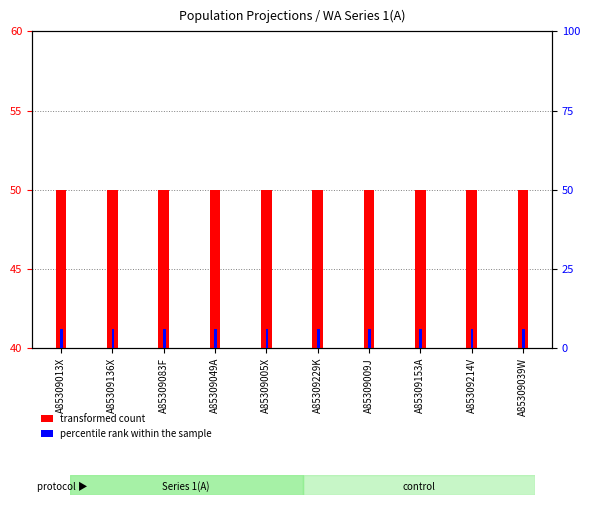

At which category is the sum across all series the highest?

A85309013X